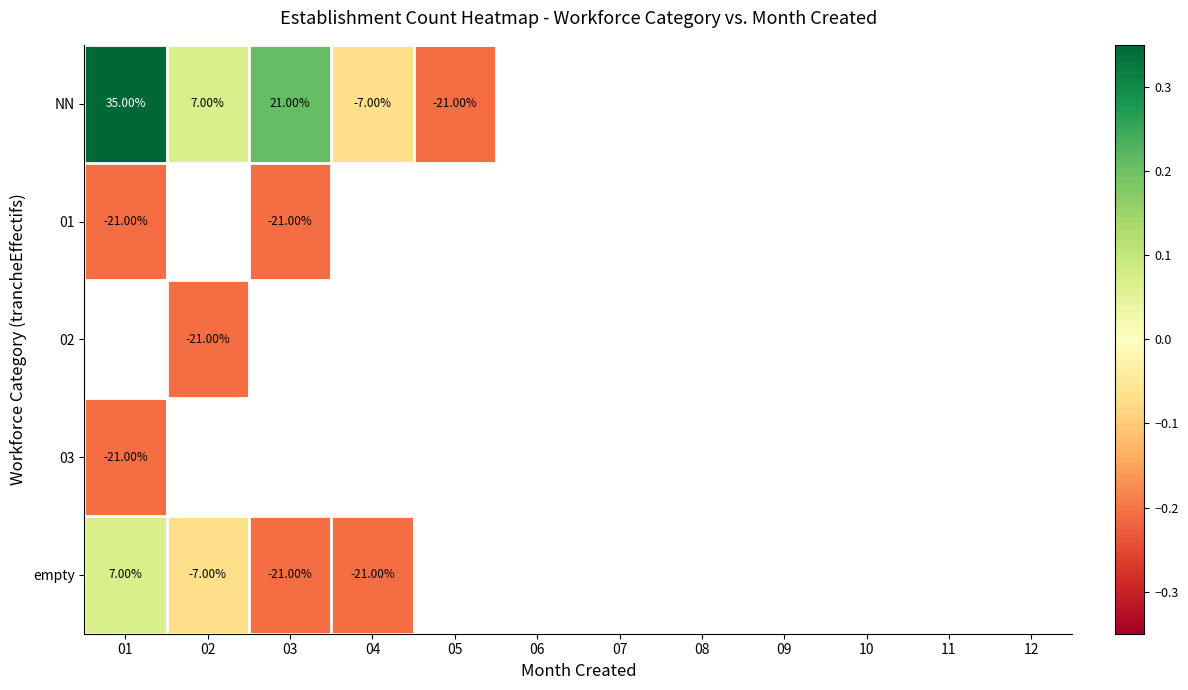

How many negative values does the 01 series have?

2